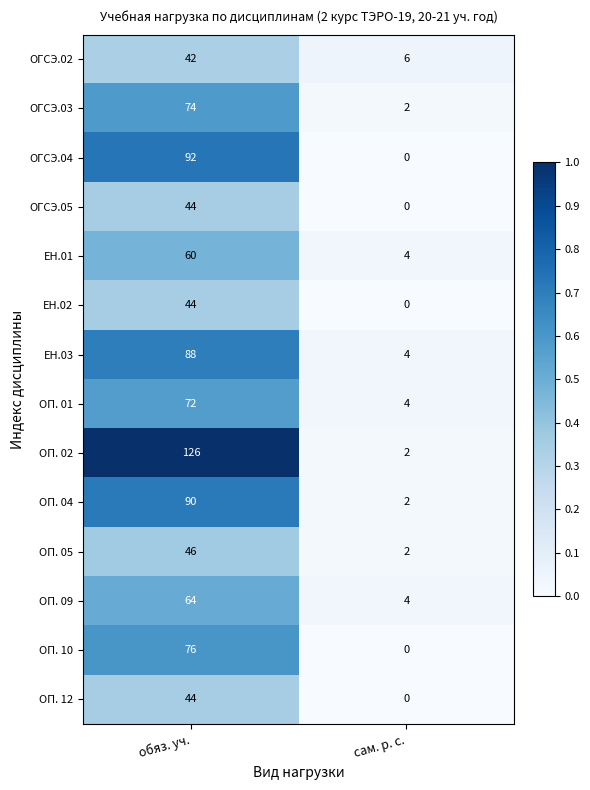

Which series has the largest total across all categories?

ОП. 02